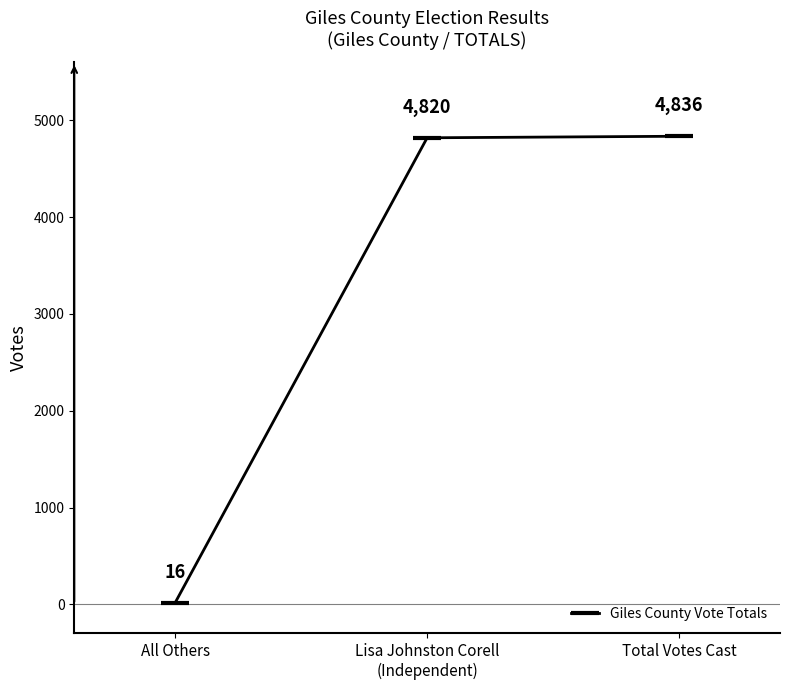

Reading left to right, what are all the values shown in this chart?

All Others=16	Lisa Johnston Corell
(Independent)=4820	Total Votes Cast=4836